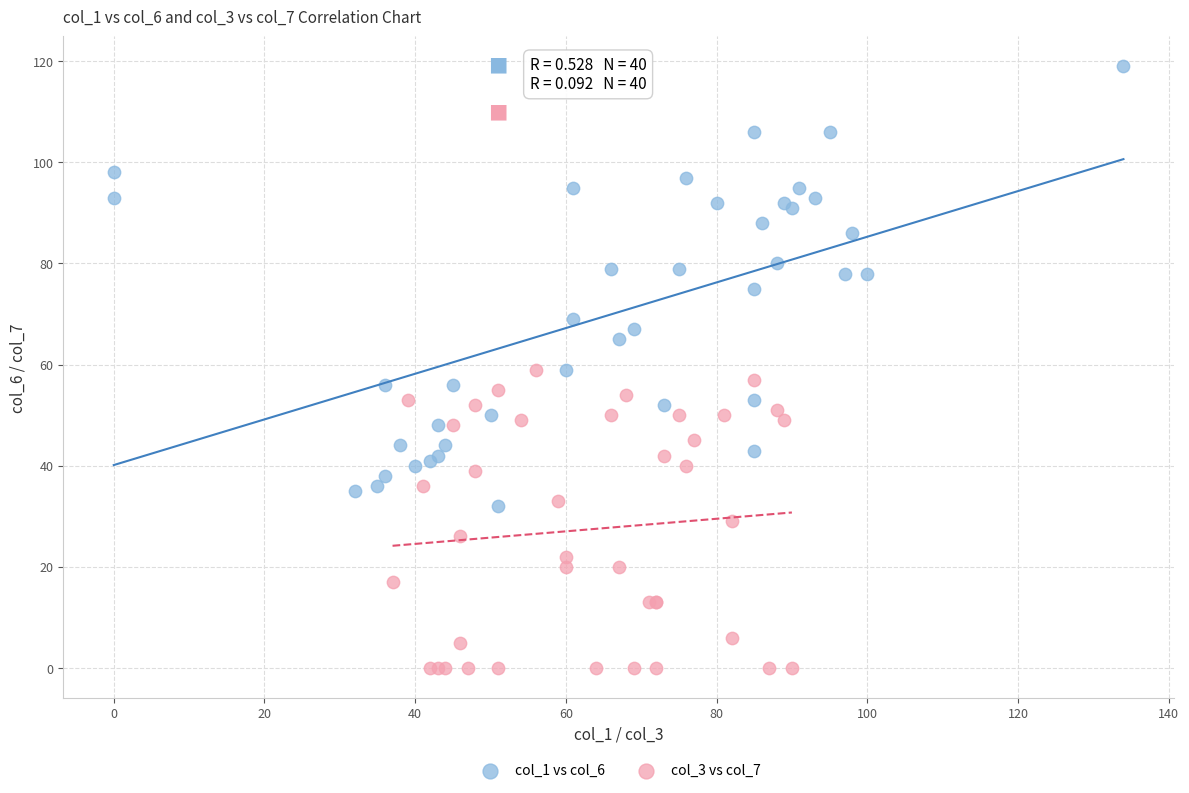

Which series reaches the maximum Y coordinate?

col_1 vs col_6